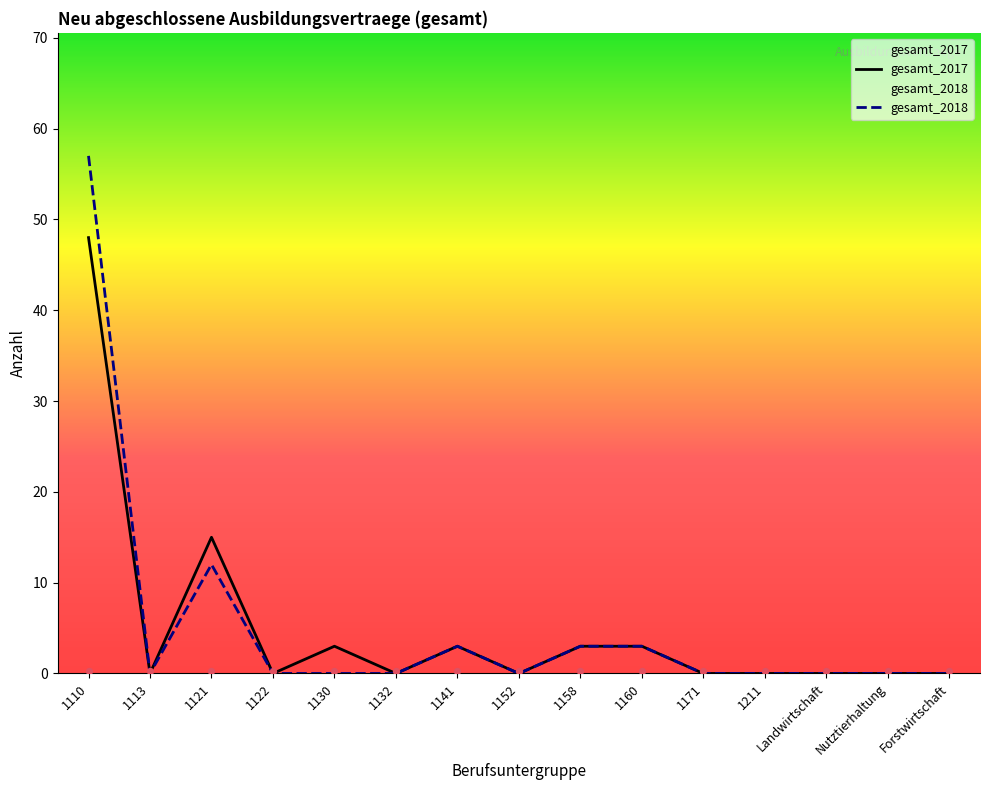

What are all the series names shown in the legend?

gesamt_2017, gesamt_2018